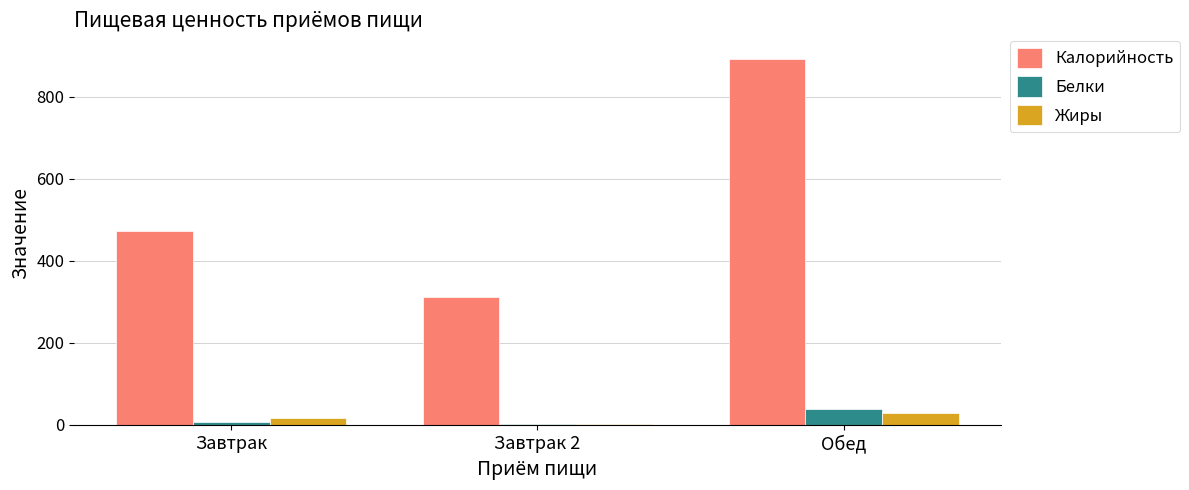

Reading left to right, what are all the values shown in this chart?

Калорийность: Завтрак=473	Завтрак 2=312	Обед=892
Белки: Завтрак=7	Завтрак 2=3	Обед=39
Жиры: Завтрак=17	Завтрак 2=1	Обед=30